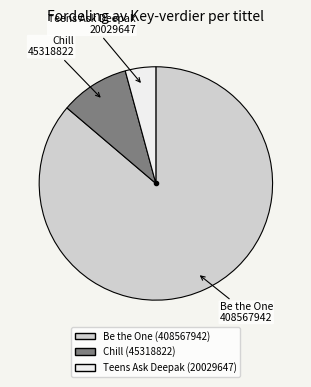

How many segments does this pie chart have?

3